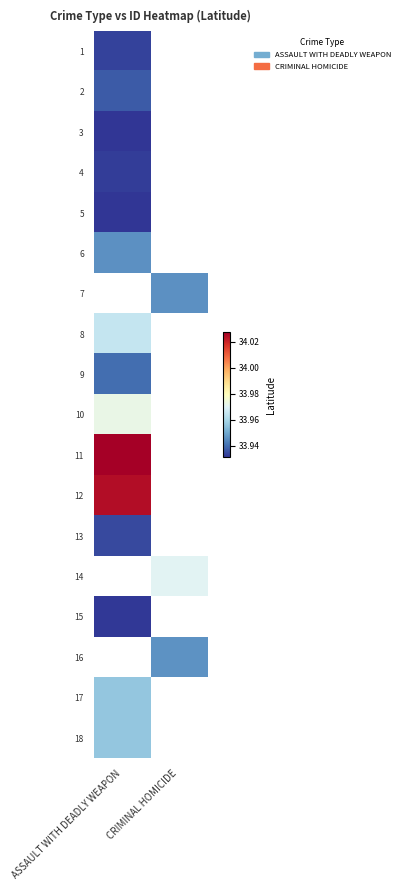

Which has a higher value, CRIMINAL HOMICIDE or ASSAULT WITH DEADLY WEAPON?

ASSAULT WITH DEADLY WEAPON